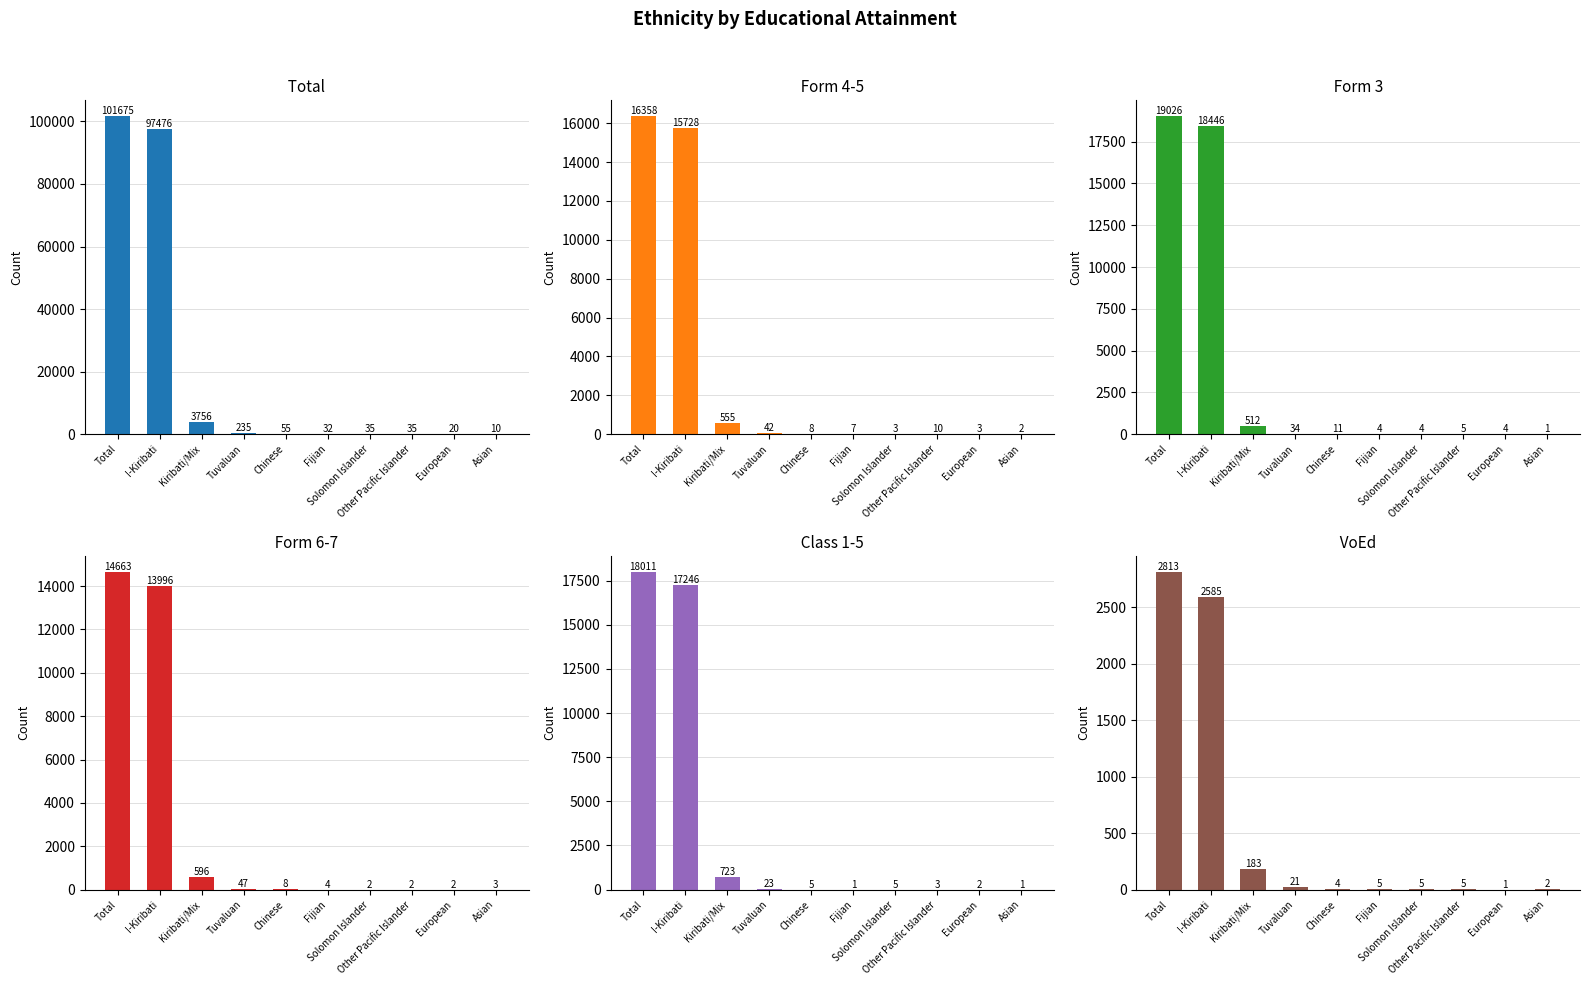

What is the sum of the Form 4-5 values at Tuvaluan and I-Kiribati?

15770